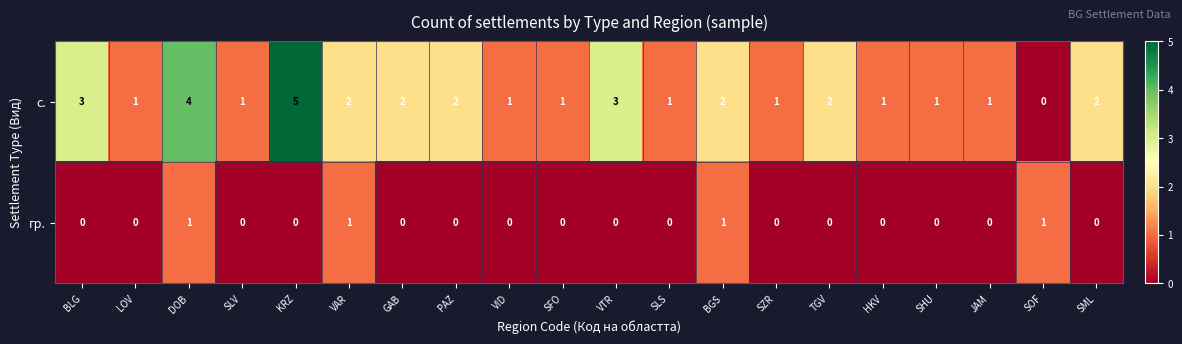

How many гр. values are between 0 and 1?

20